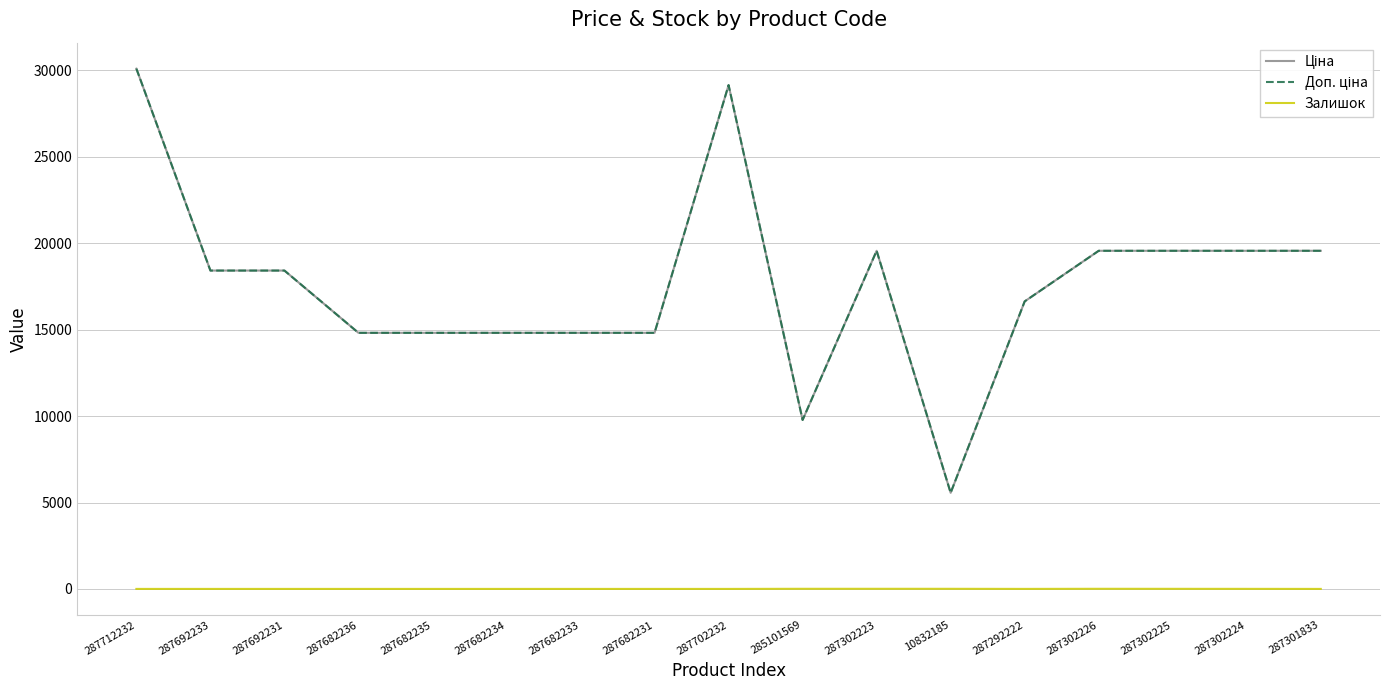

Rank the series at 287301833 from highest to lowest value.

Ціна, Доп. ціна, Залишок